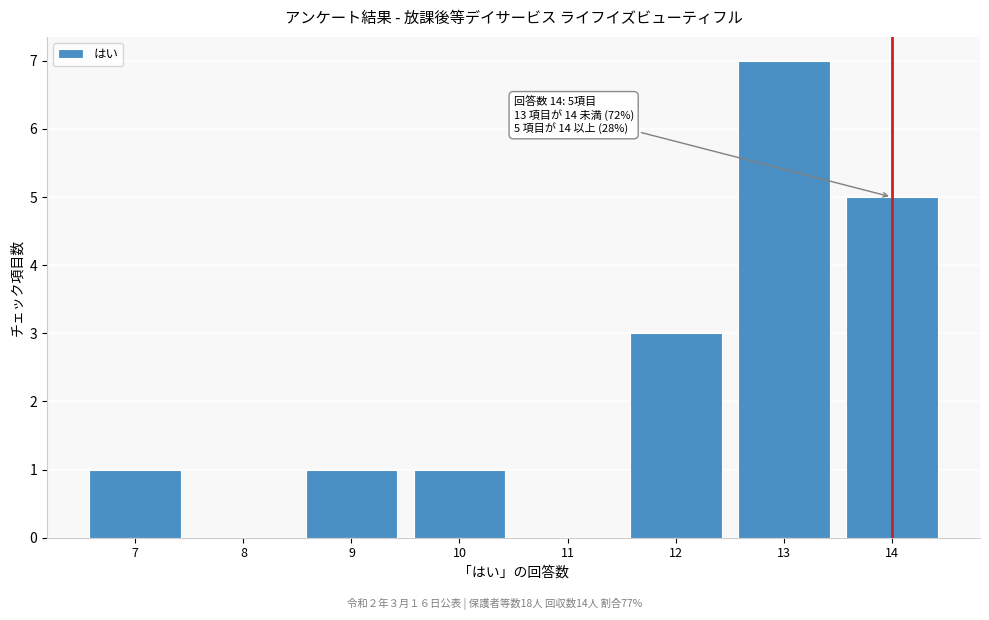

Over which range of the x-axis is the bar tallest?

12.5 to 13.5